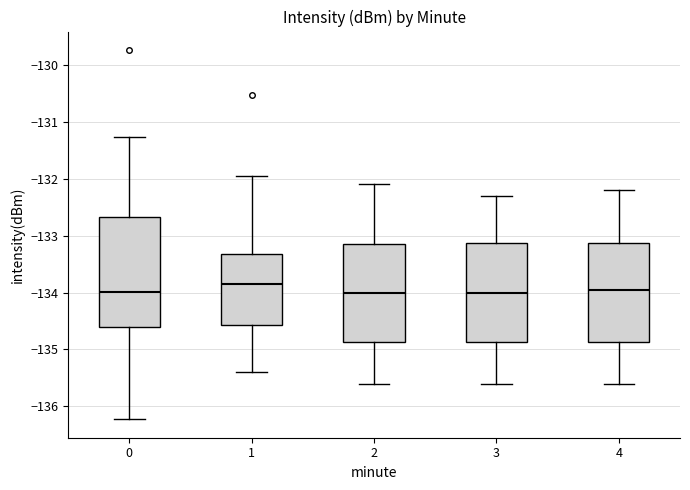

Where does the lower whisker of the box at x = 0 end on the y-axis? The values are not printed on the chart, so give them approximately, as read against the axis.

-136.2